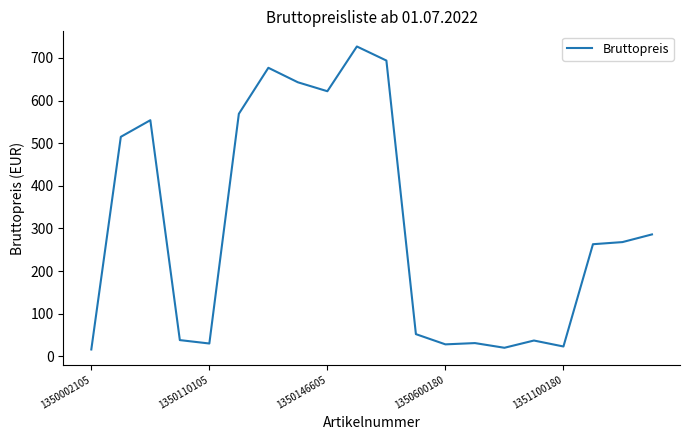

What is the minimum value shown in the chart?

16